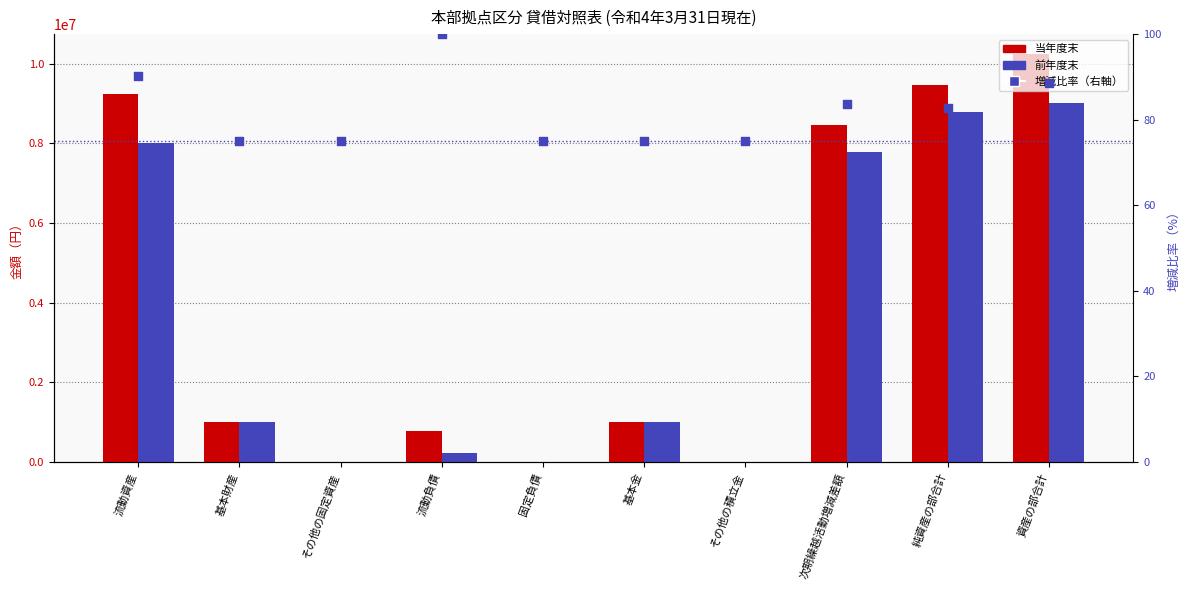

Which series reaches the minimum Y coordinate?

当年度末